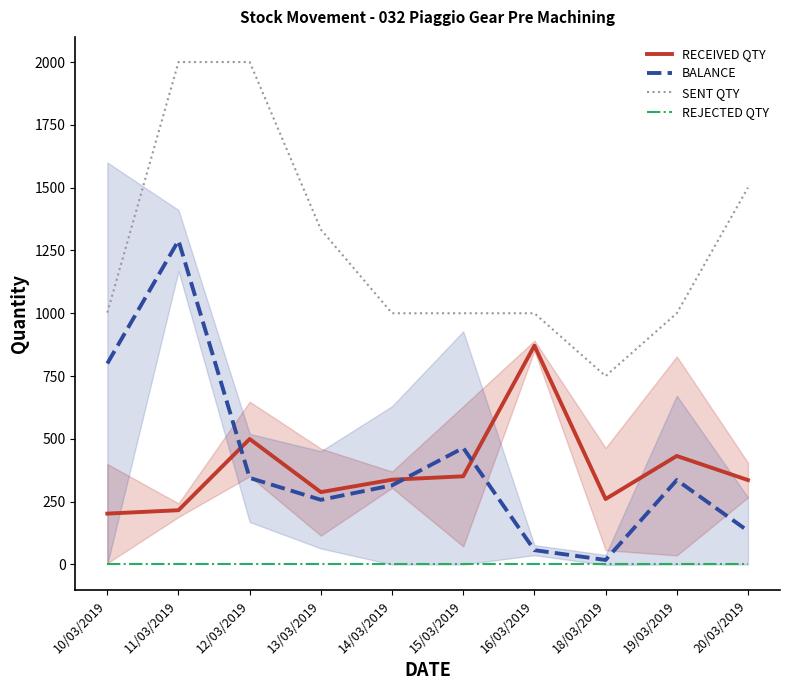

The value of RECEIVED QTY at 20/03/2019 is 107.4. True or false?

False